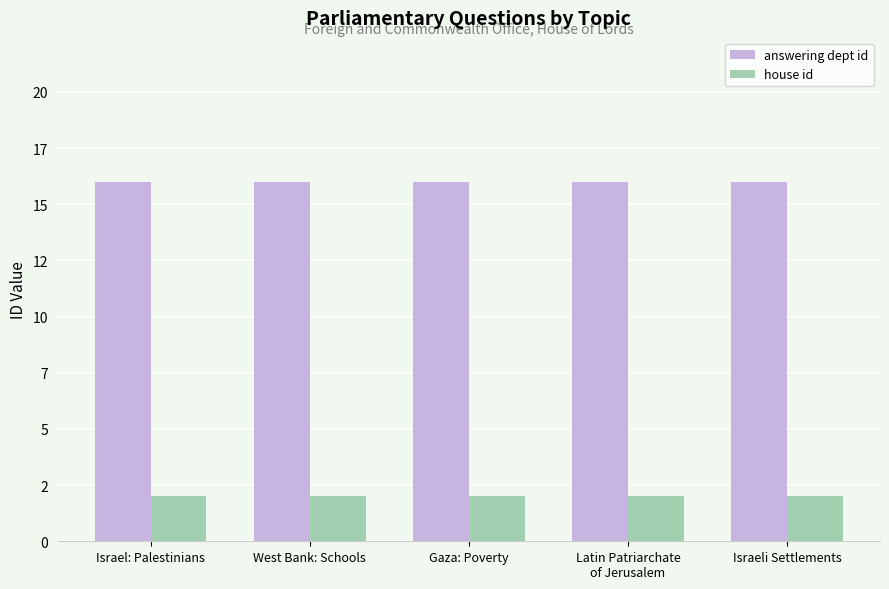

At Israel: Palestinians, list the series in order from largest to smallest.

answering dept id, house id